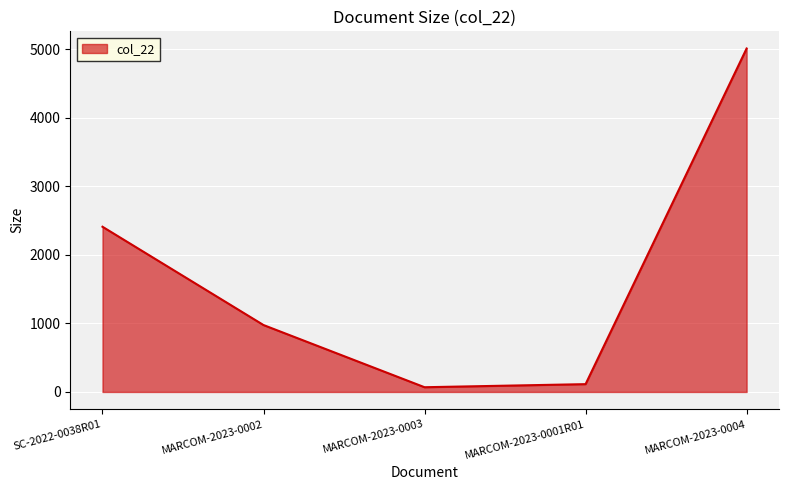

How many distinct data groups are displayed?

1